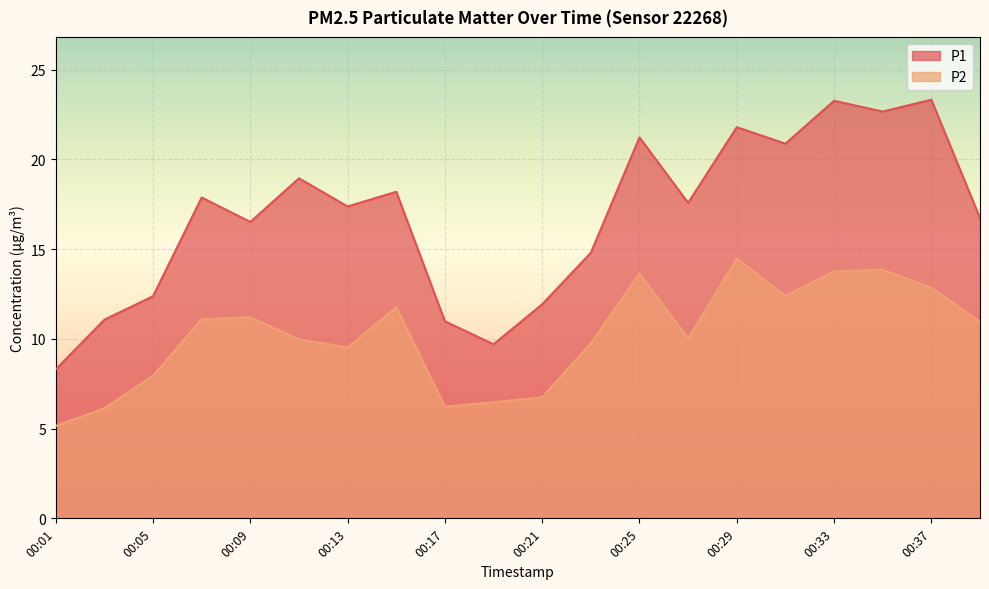

What is the maximum value shown in the chart?

23.3